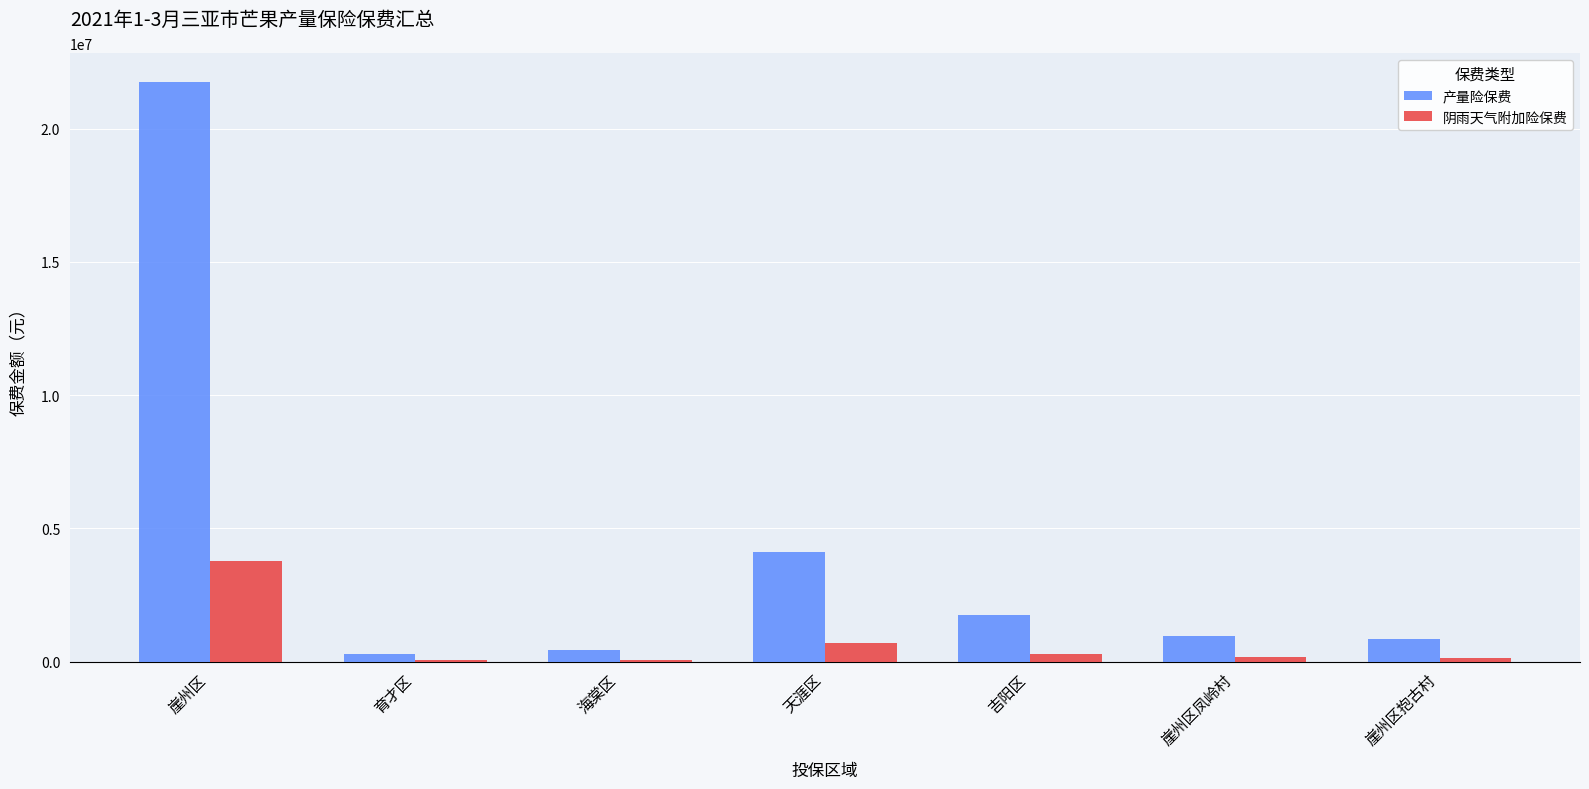

Where is 产量险保费 nearest to the value 11026012?

天涯区